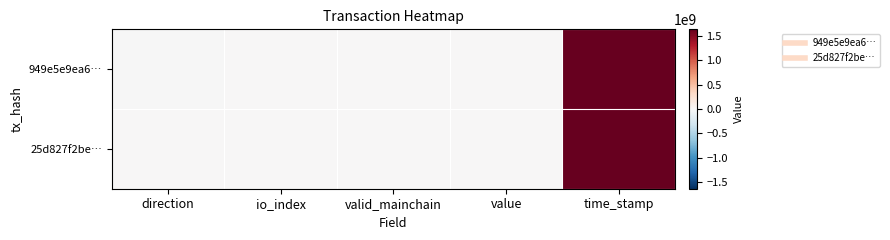

Reading right to left, extract all data points from this chart.

949e5e9ea6…: time_stamp=1635141537.0	value=0.2	valid_mainchain=1.0	io_index=9.0	direction=-1.0
25d827f2be…: time_stamp=1635141032.0	value=0.2	valid_mainchain=1.0	io_index=23.0	direction=1.0